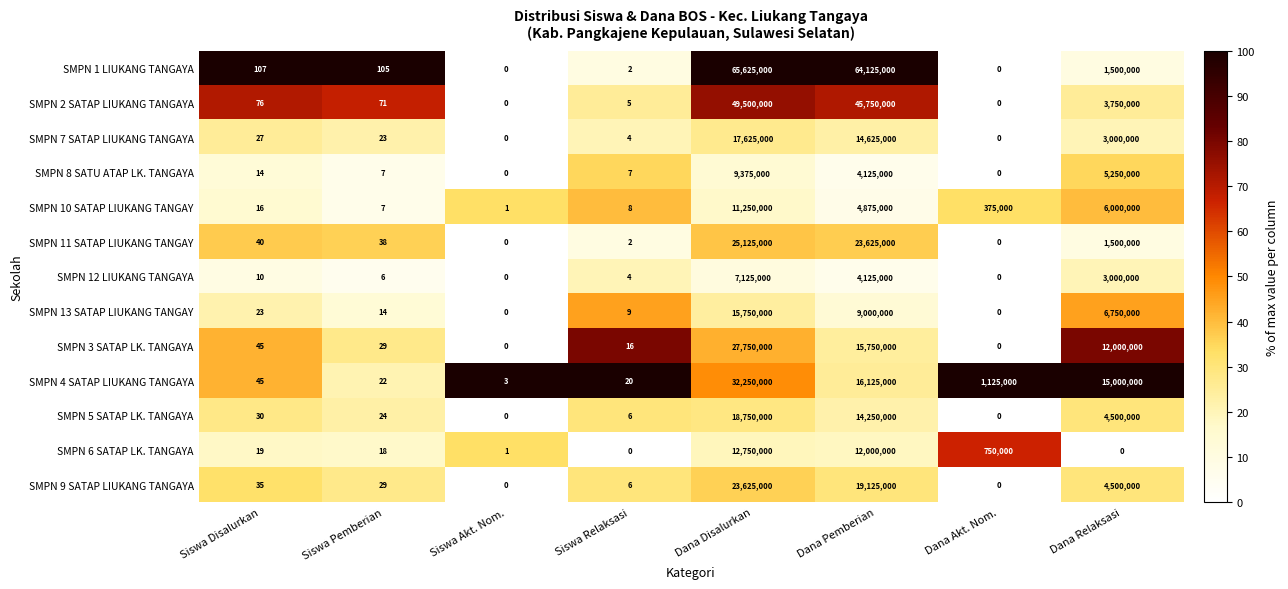

How many positive values does the SMPN 2 SATAP LIUKANG TANGAYA series have?

6